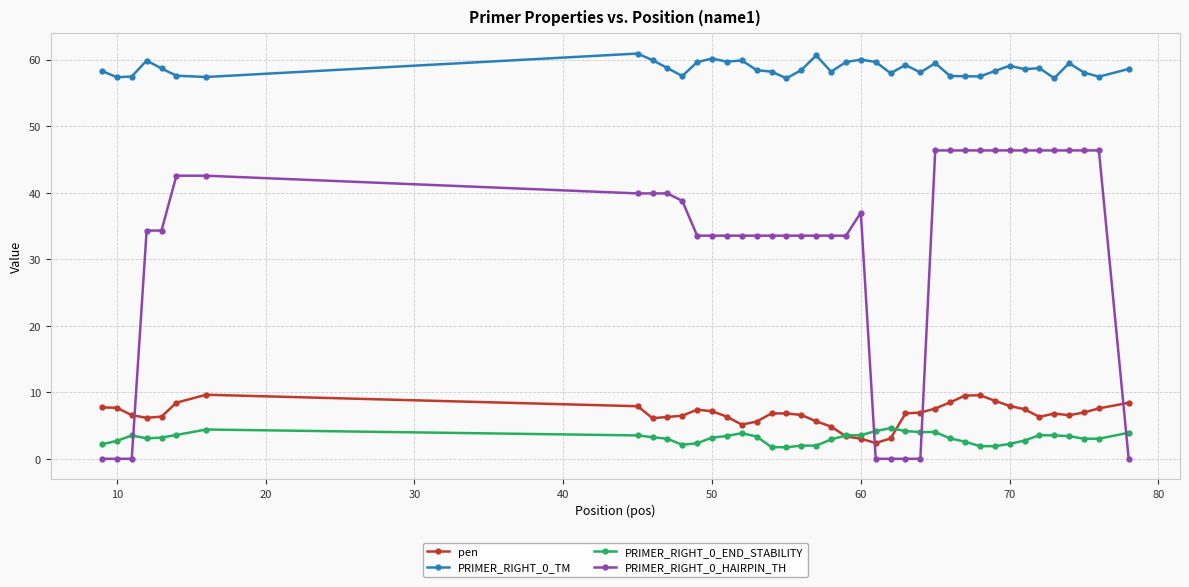

Does the chart display data point markers on the line(s)?

Yes